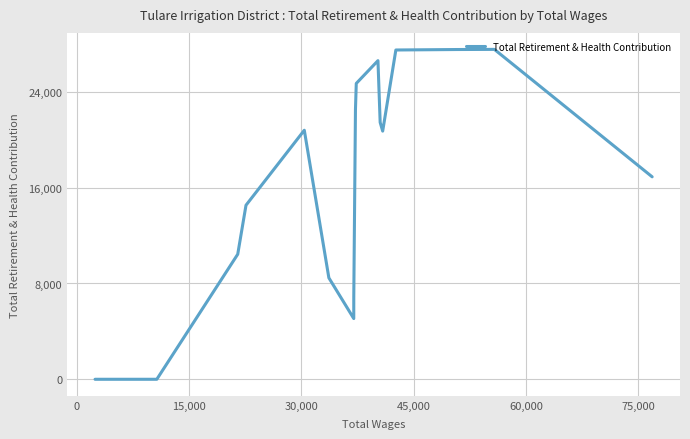

How many interior local peaks (higher than both neighbors) does the data have?

3